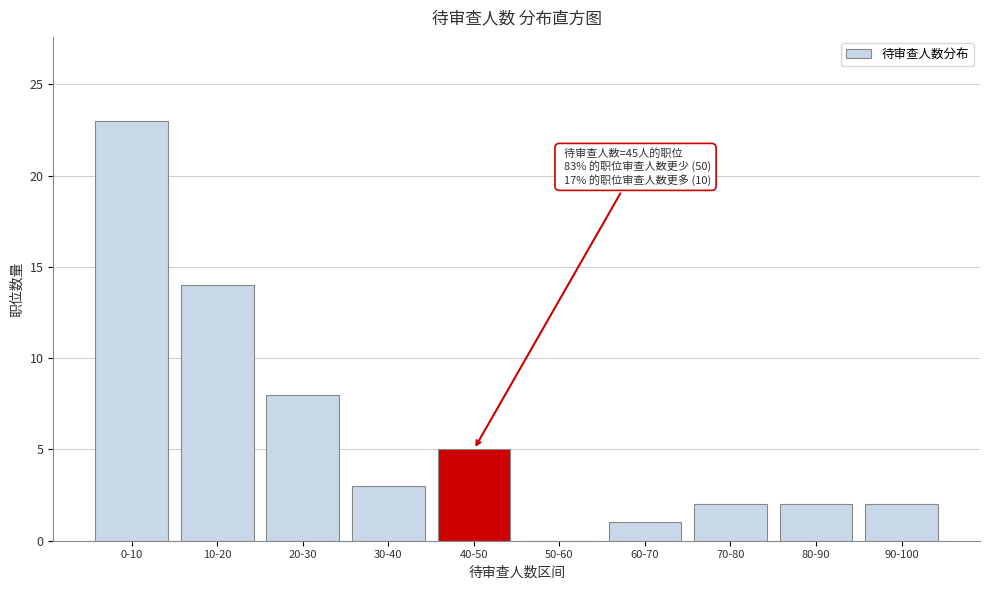

Reading left to right, what are all the values shown in this chart?

0-10=23	10-20=14	20-30=8	30-40=3	40-50=5	50-60=0	60-70=1	70-80=2	80-90=2	90-100=2